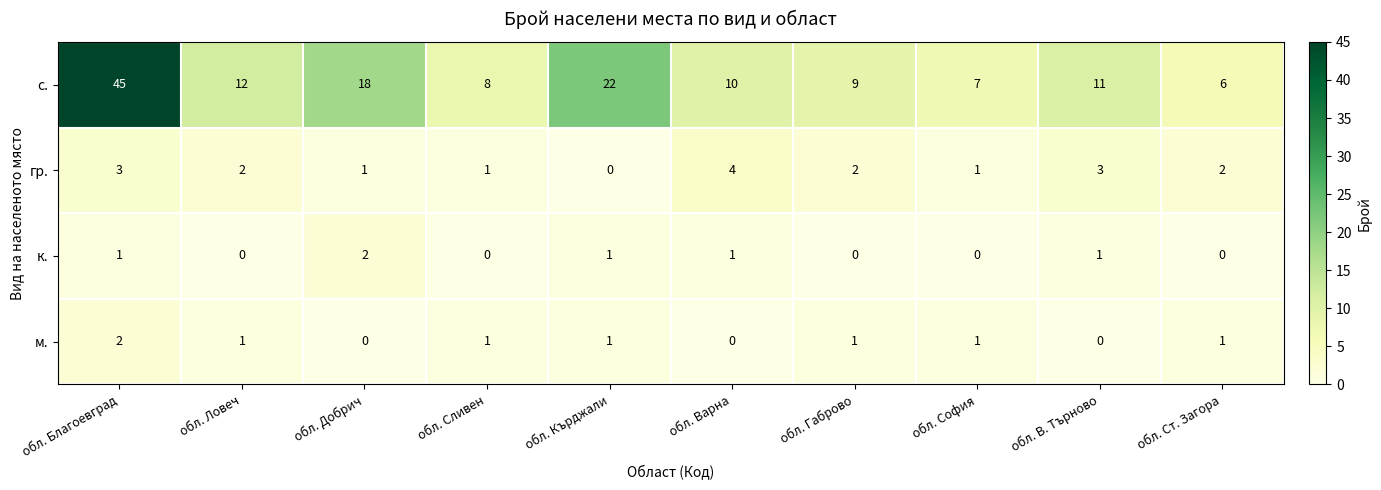

What value does the гр. series have at обл. Варна?

4